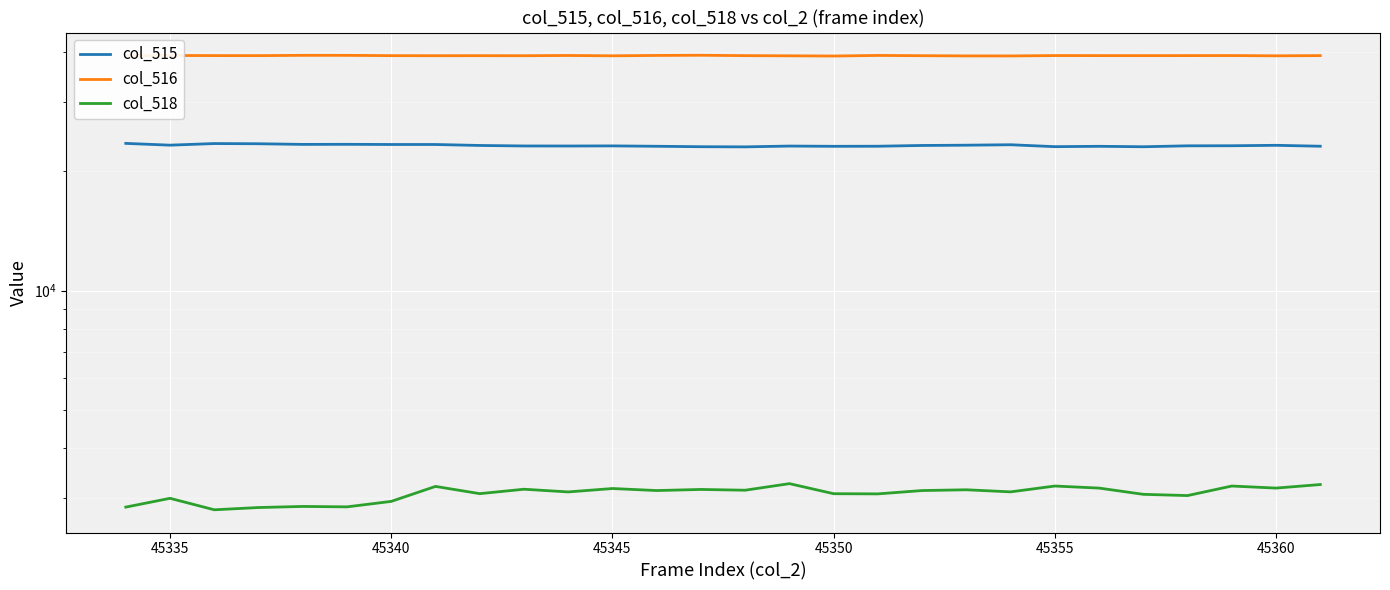

How many values in the col_518 series are below 3125?

14